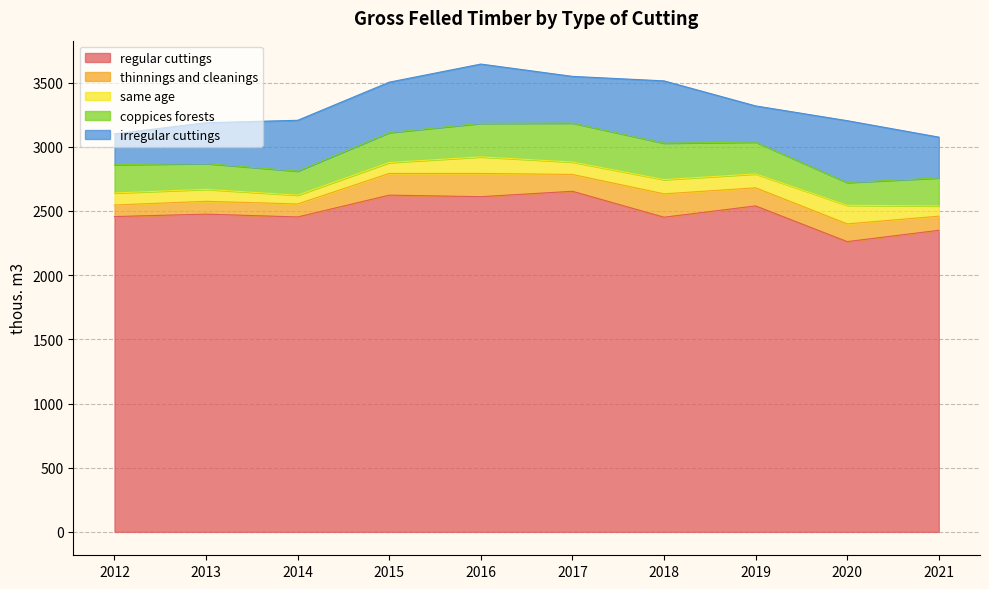

Is the value of thinnings and cleanings at 2015 greater than the value of regular cuttings at 2012?

No